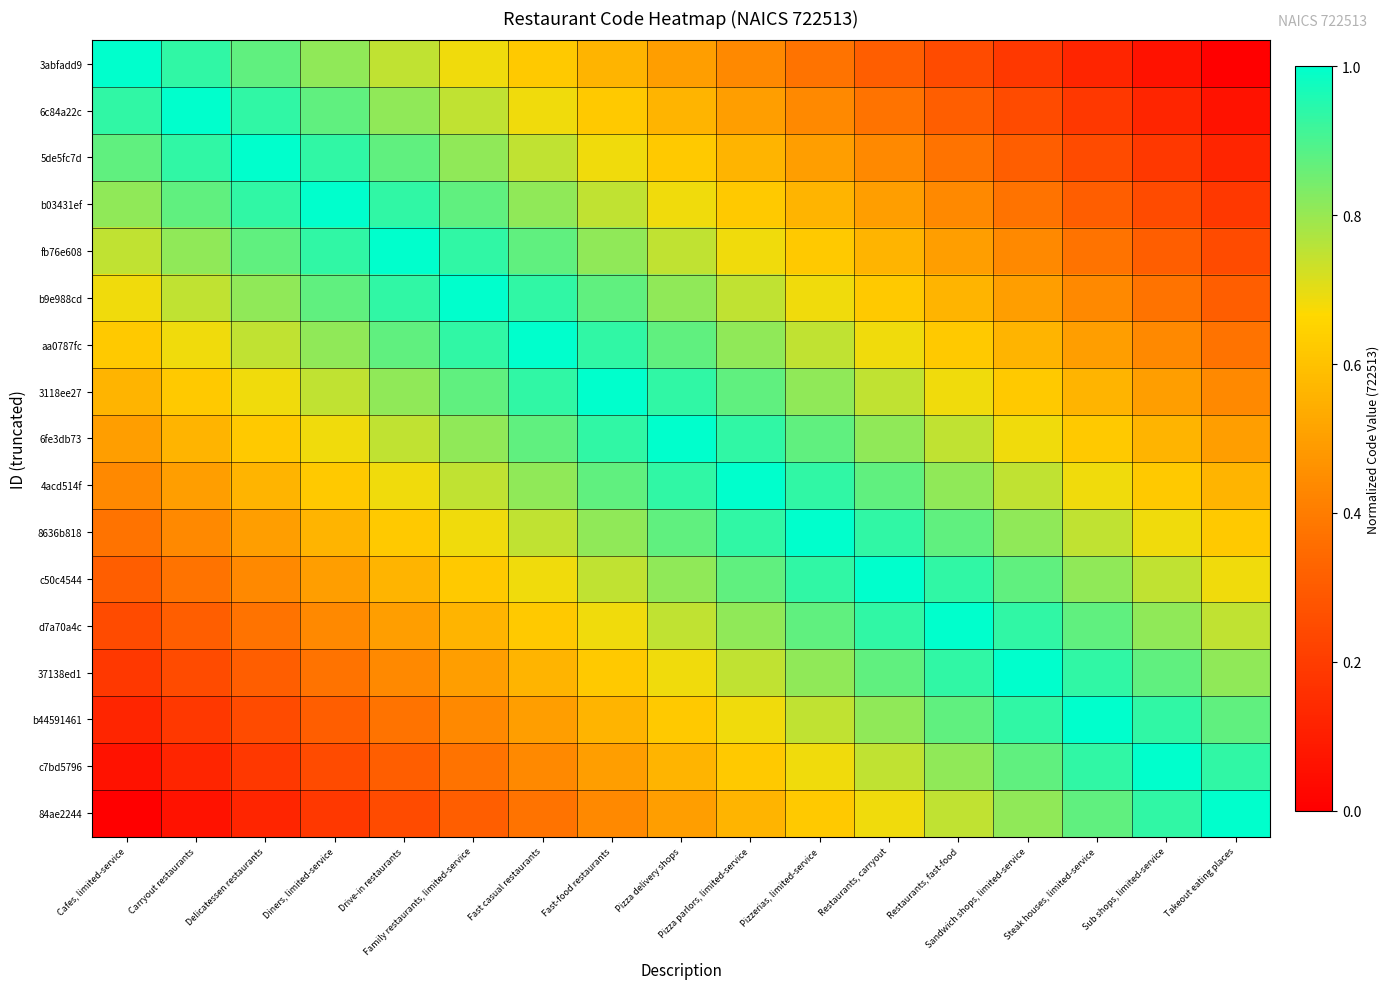

What is the greatest value displayed?

1.0